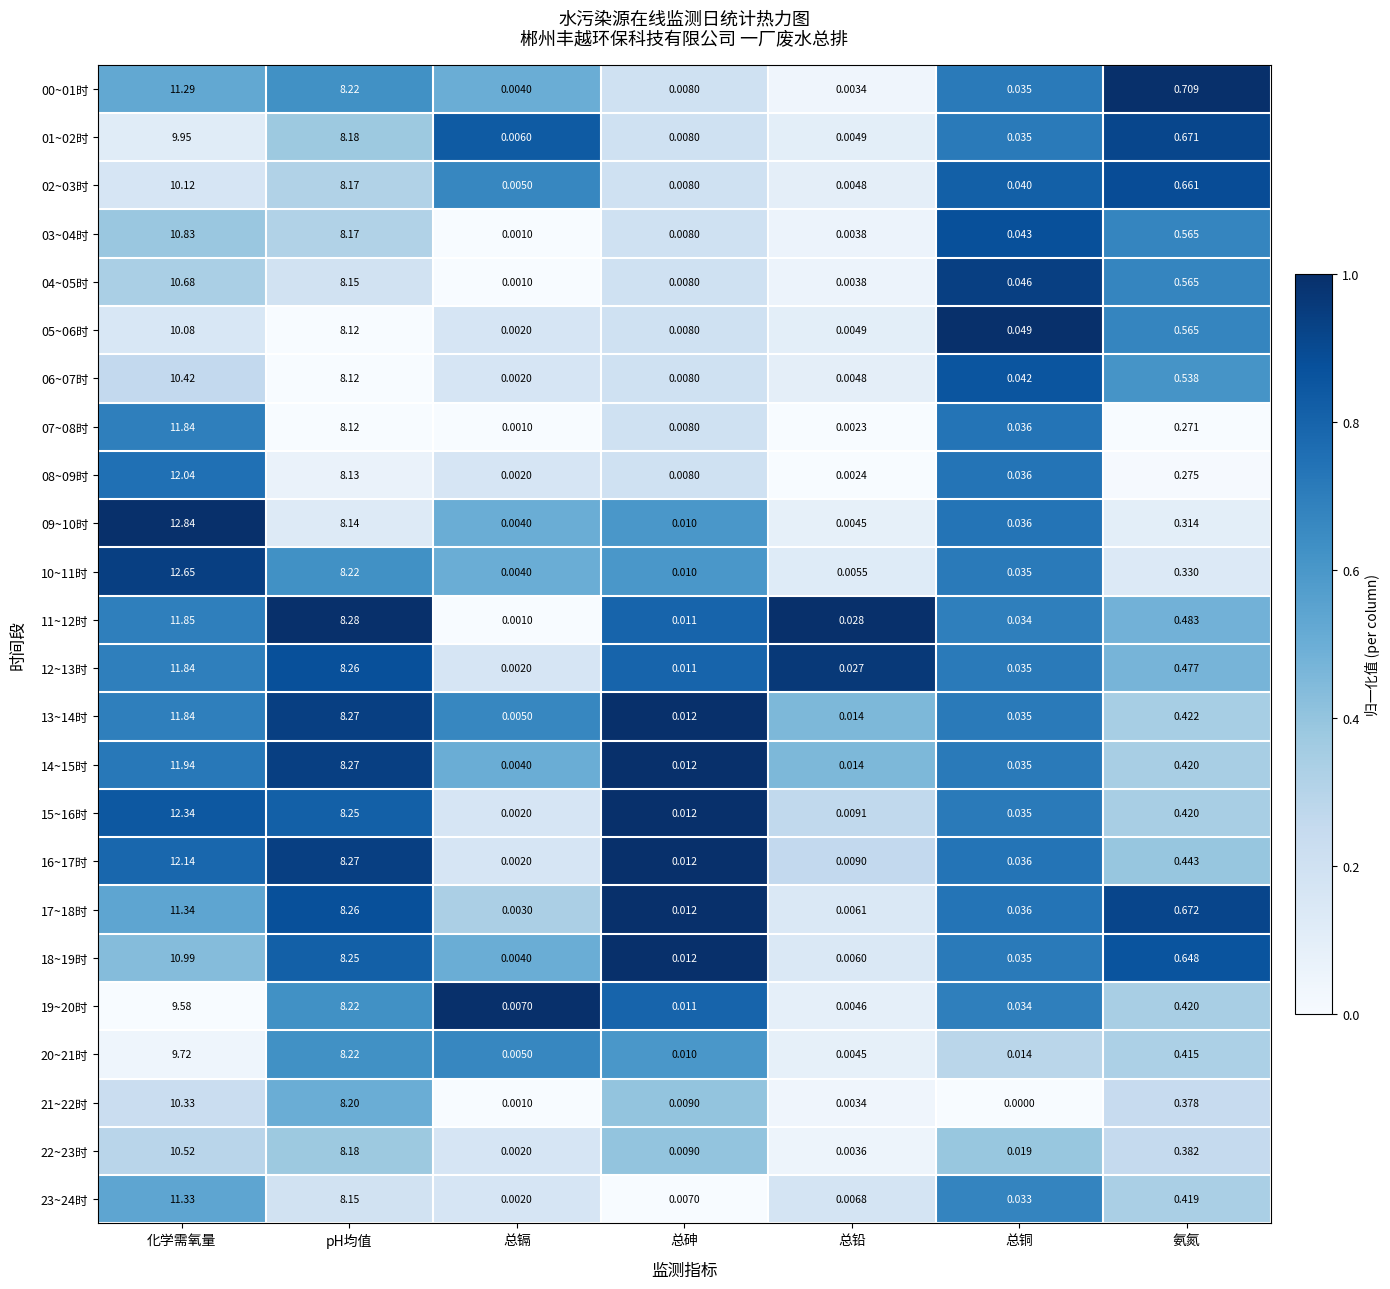

List the labels in order of 20~21时 value, largest first.

化学需氧量, pH均值, 氨氮, 总铜, 总砷, 总镉, 总铅